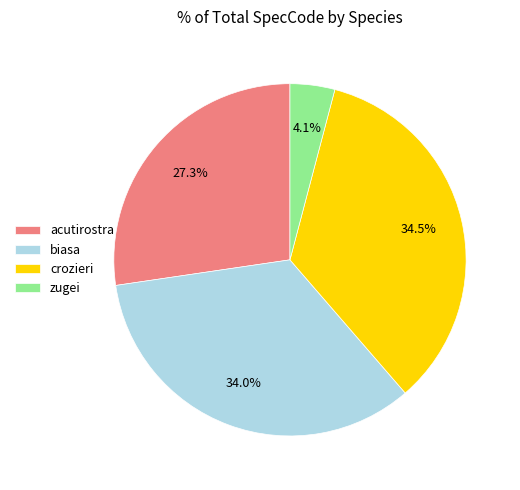

Approximately how many times larger is the value at zugei compared to acutirostra?

0.2